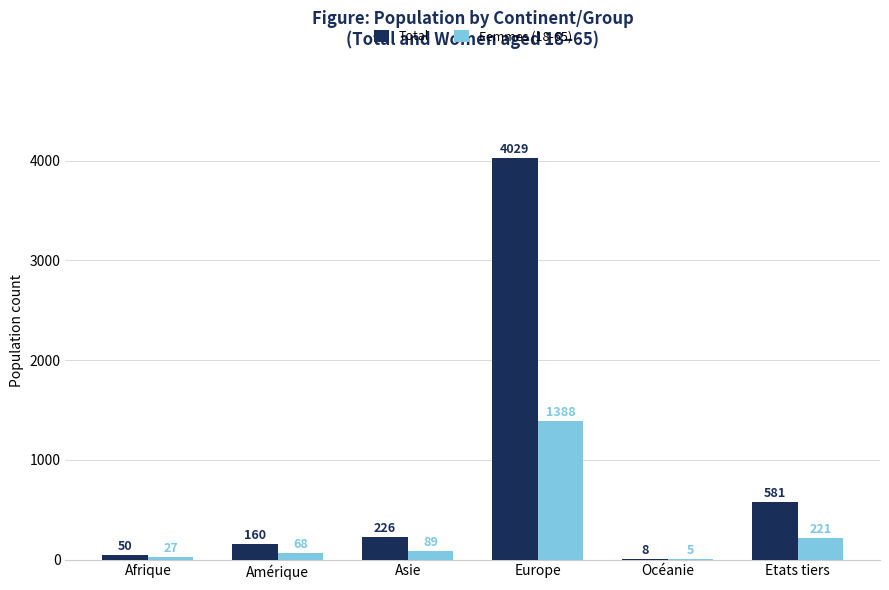

The value of Femmes (18-65) at Asie is 89. True or false?

True